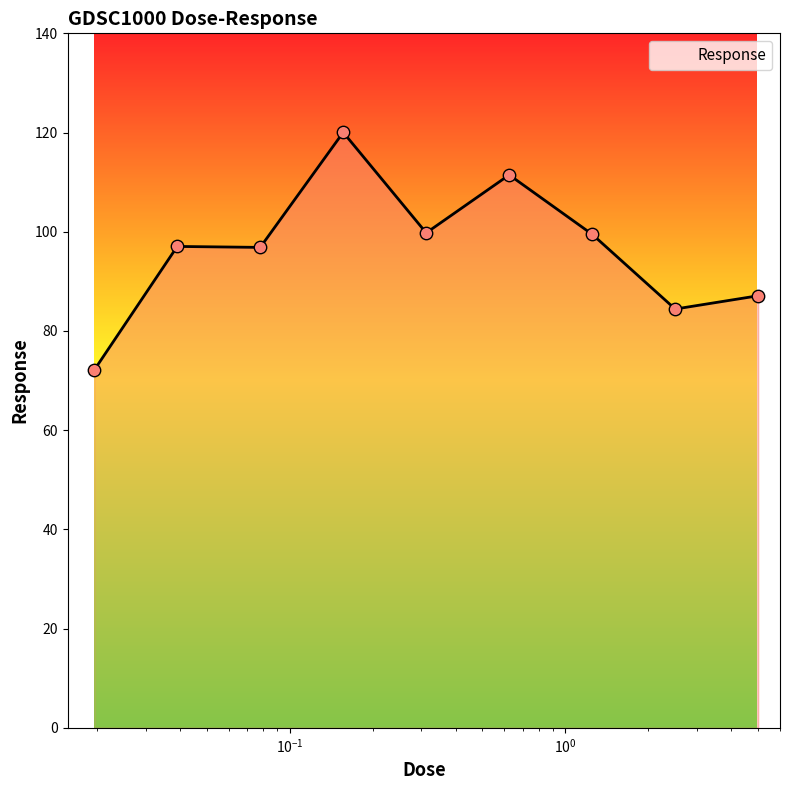

What is the greatest value displayed?

120.0